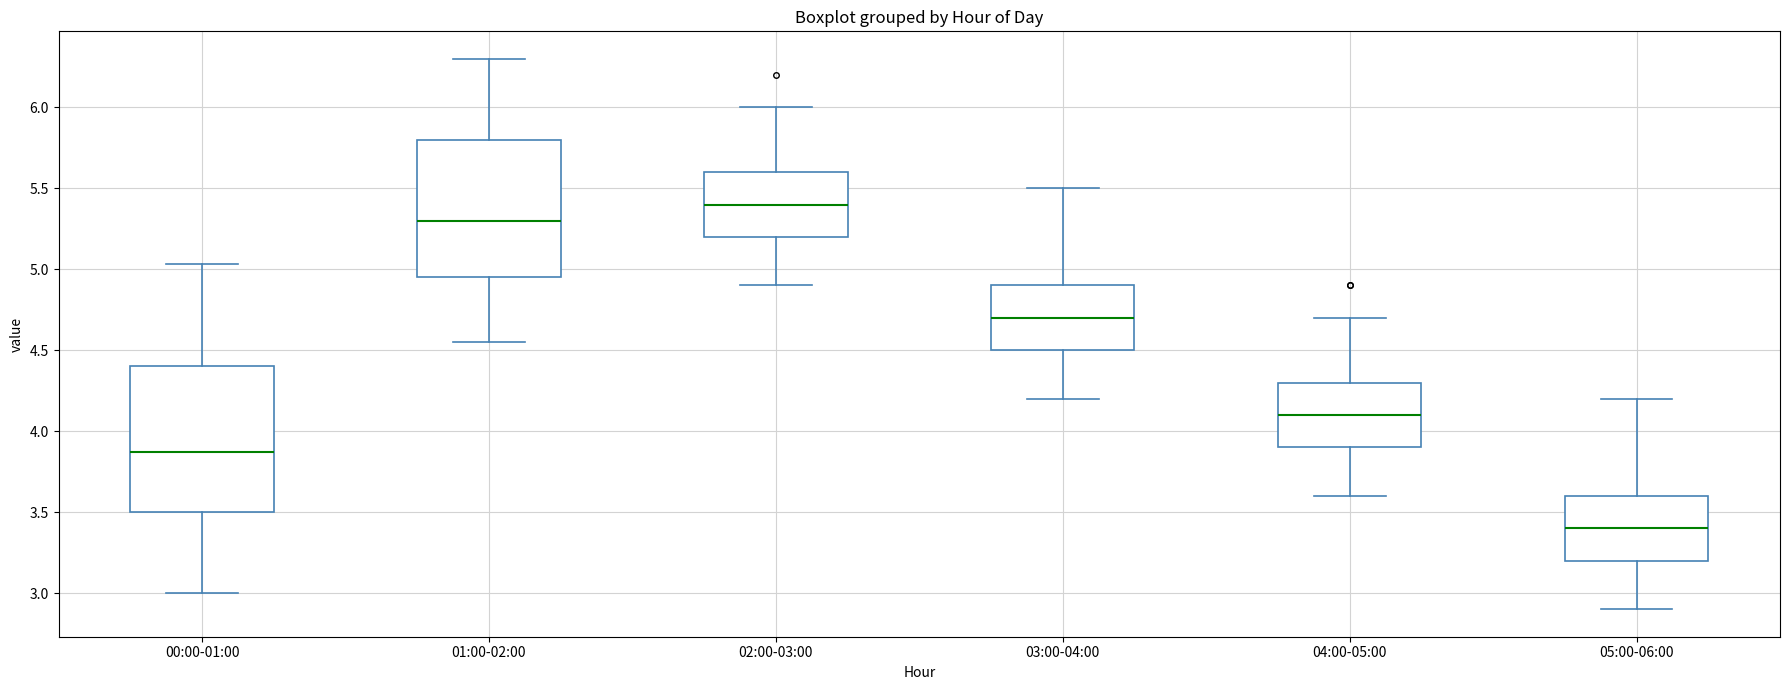

Comparing the boxes themselves (not the whiskers), which one is the tallest?

00:00-01:00